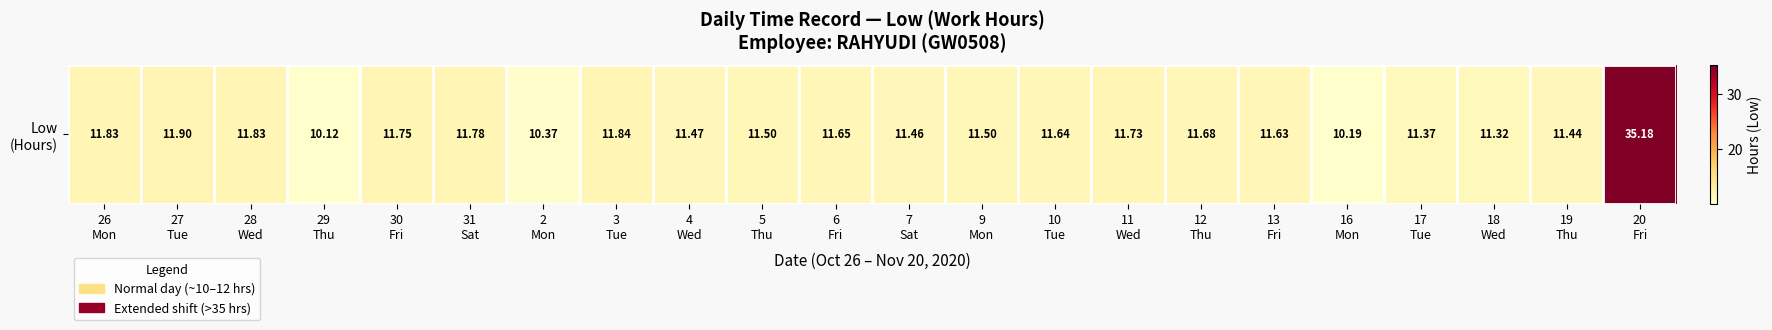

At which label does the data first exceed 11?

26
Mon